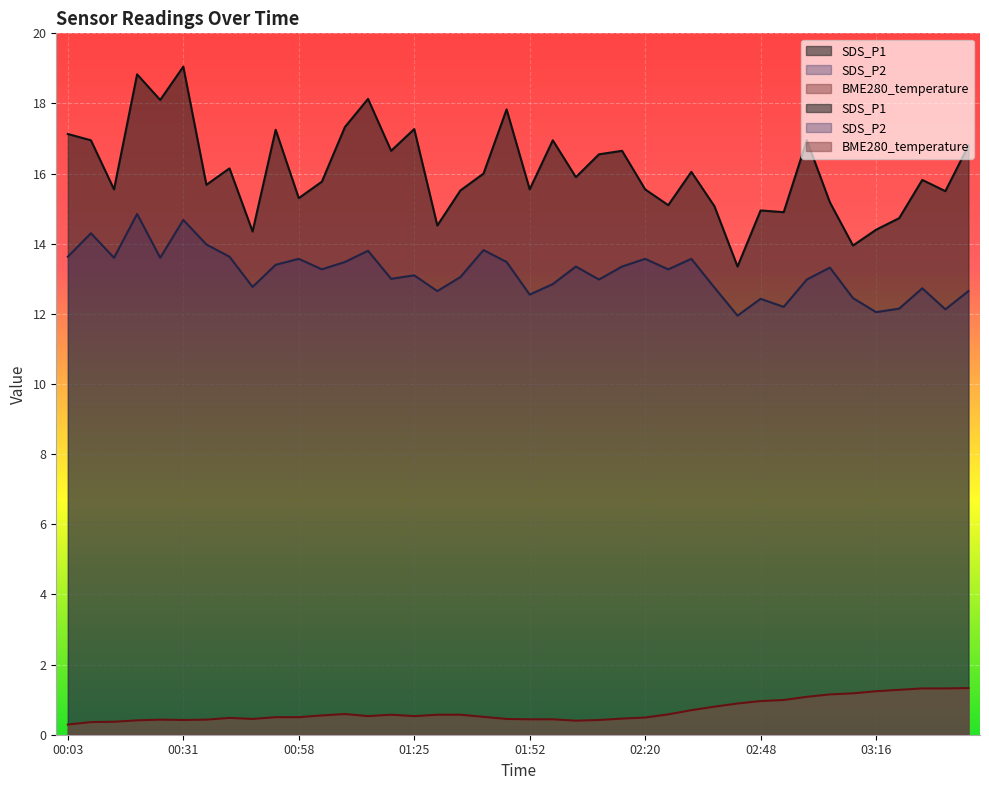

Which has a higher value, 00:03 or 01:03?

01:03